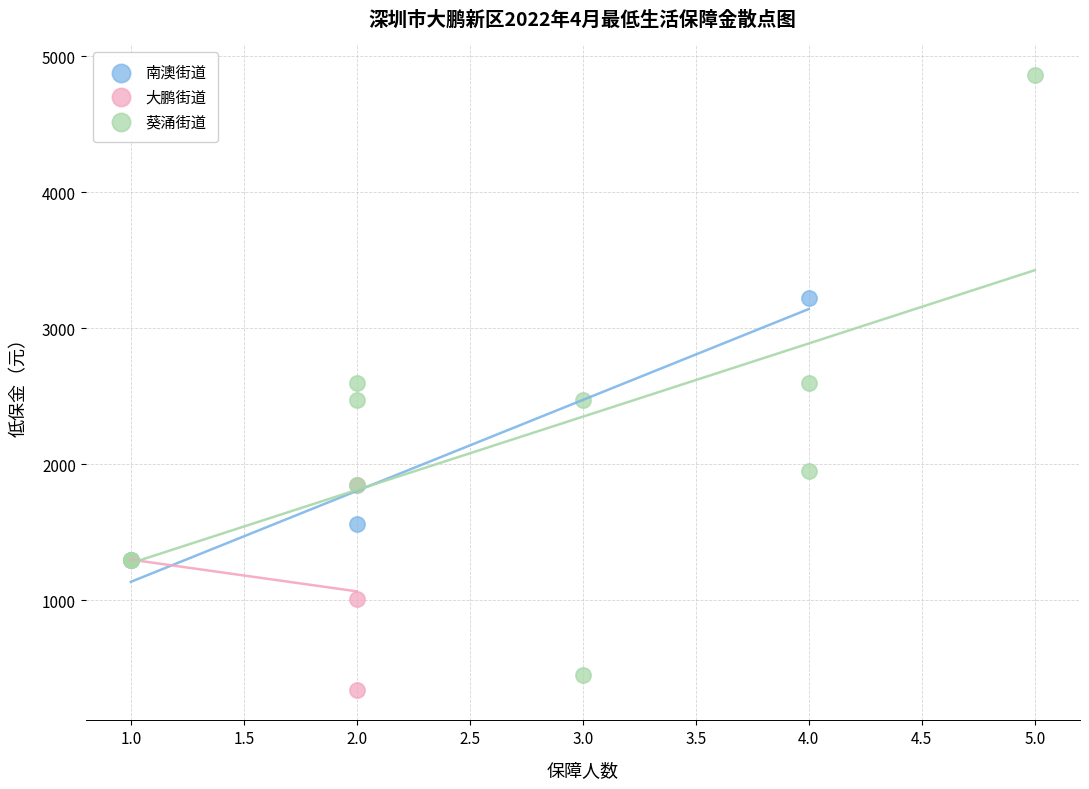

Which series has the widest spread of Y values?

葵涌街道